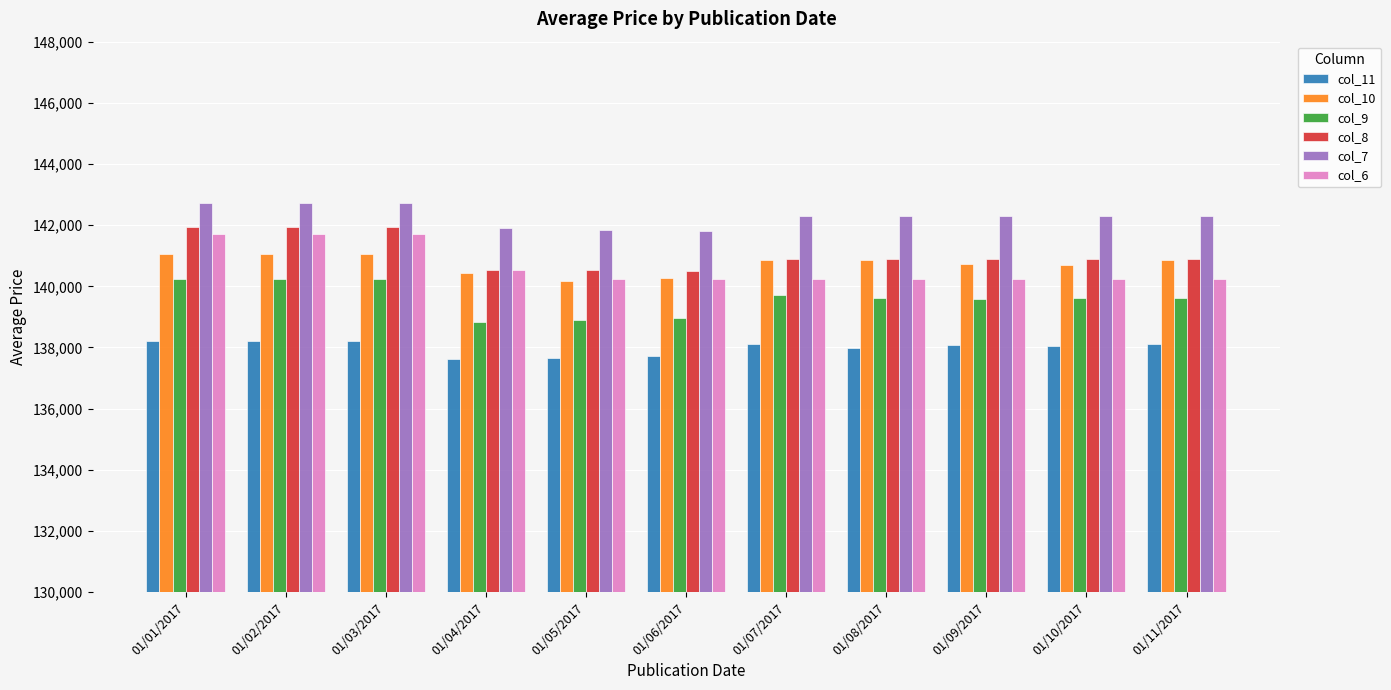

True or false: col_10 has a value of 140860 at 01/08/2017.

True